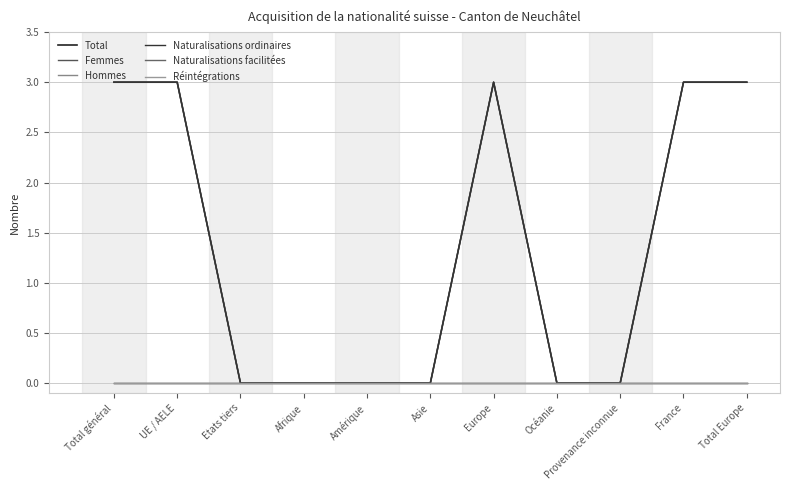

Does the chart have visible grid lines?

Yes